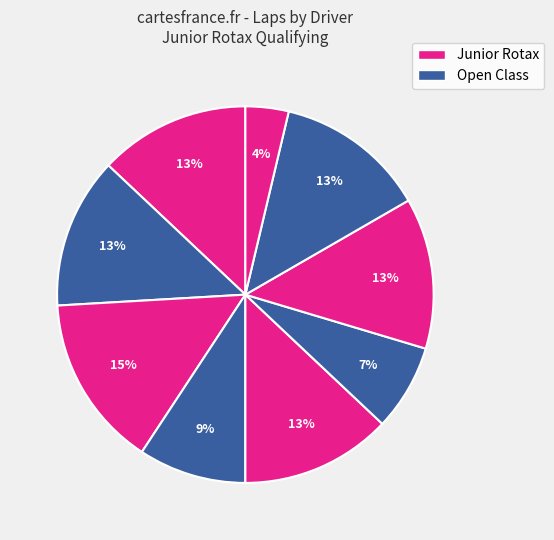

Rank the categories by value from lowest to highest.

Vaughan Weber, Rye Myers, Dylan Archer, David Williams, Alex McPherson - Wiman, Alexander Gevorkyan, Micah Kipp, Joelle Lewis, Deanna Hoffman